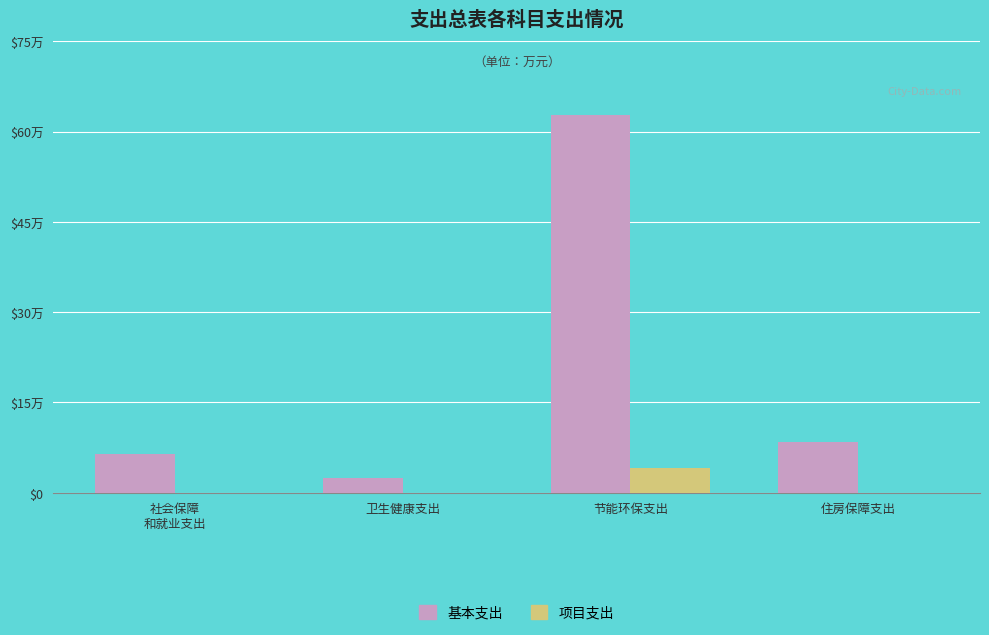

What are all the series names shown in the legend?

基本支出, 项目支出